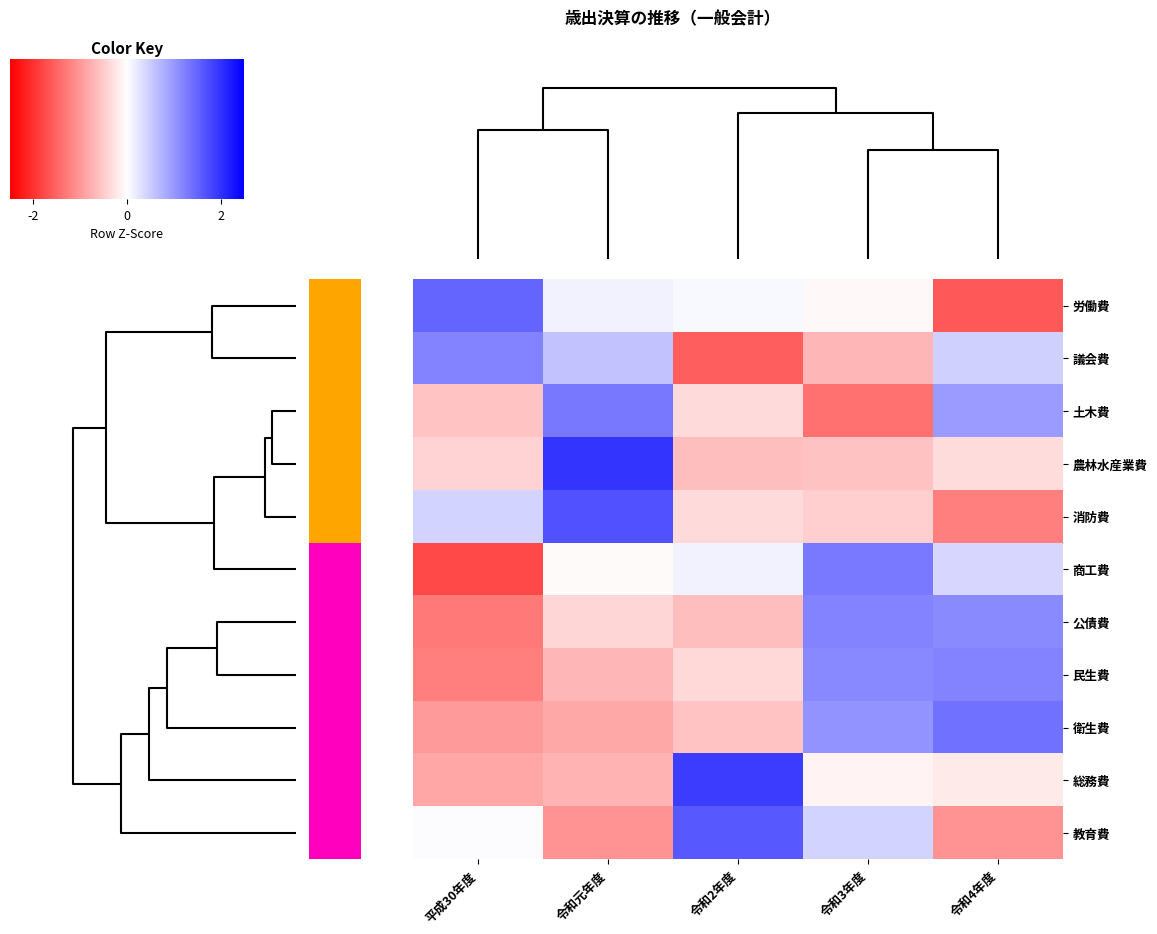

Which series has the widest spread of values?

労働費